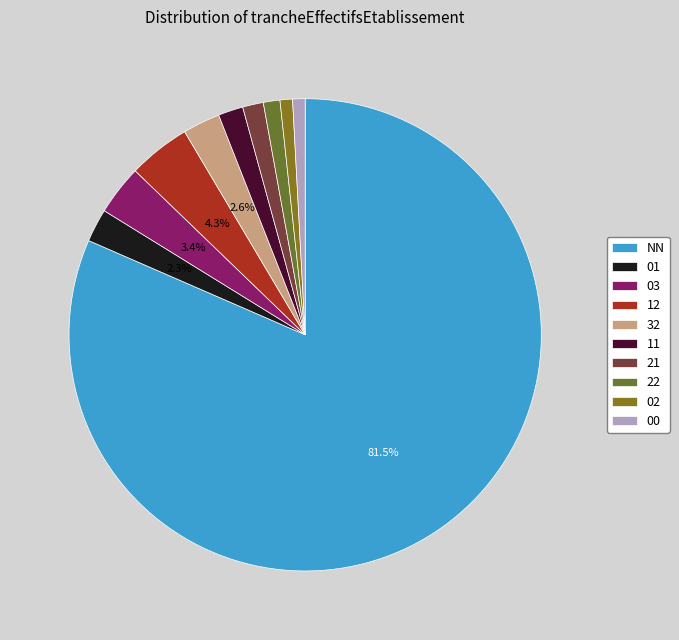

Does NN account for over 50% of the chart?

Yes